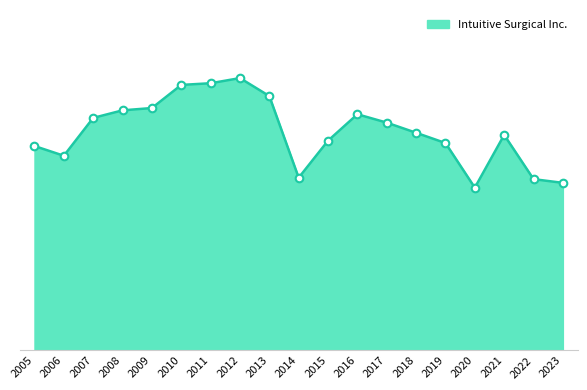

Is this an area chart (filled region under the line)?

Yes